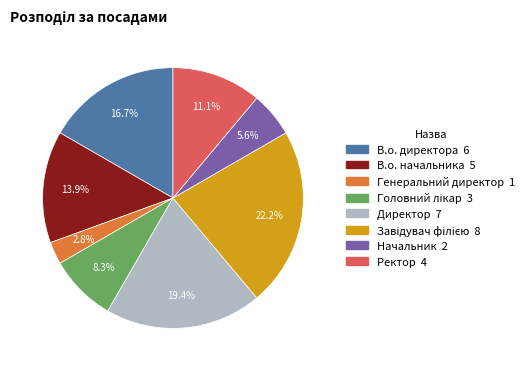

Which has a higher value, В.о. начальника or Генеральний директор?

В.о. начальника